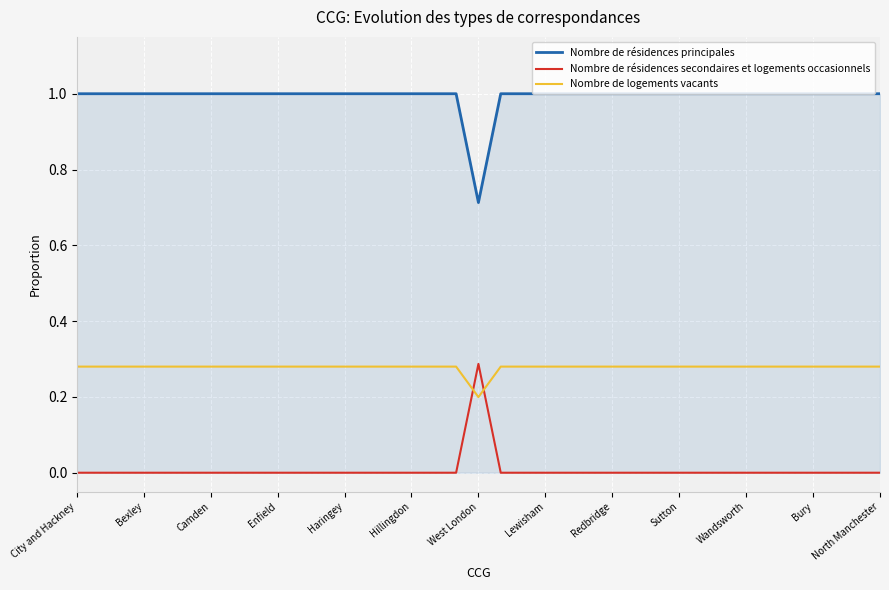

List the series in order of their overall mean, lowest first.

Nombre de résidences secondaires et logements occasionnels, Nombre de logements vacants, Nombre de résidences principales